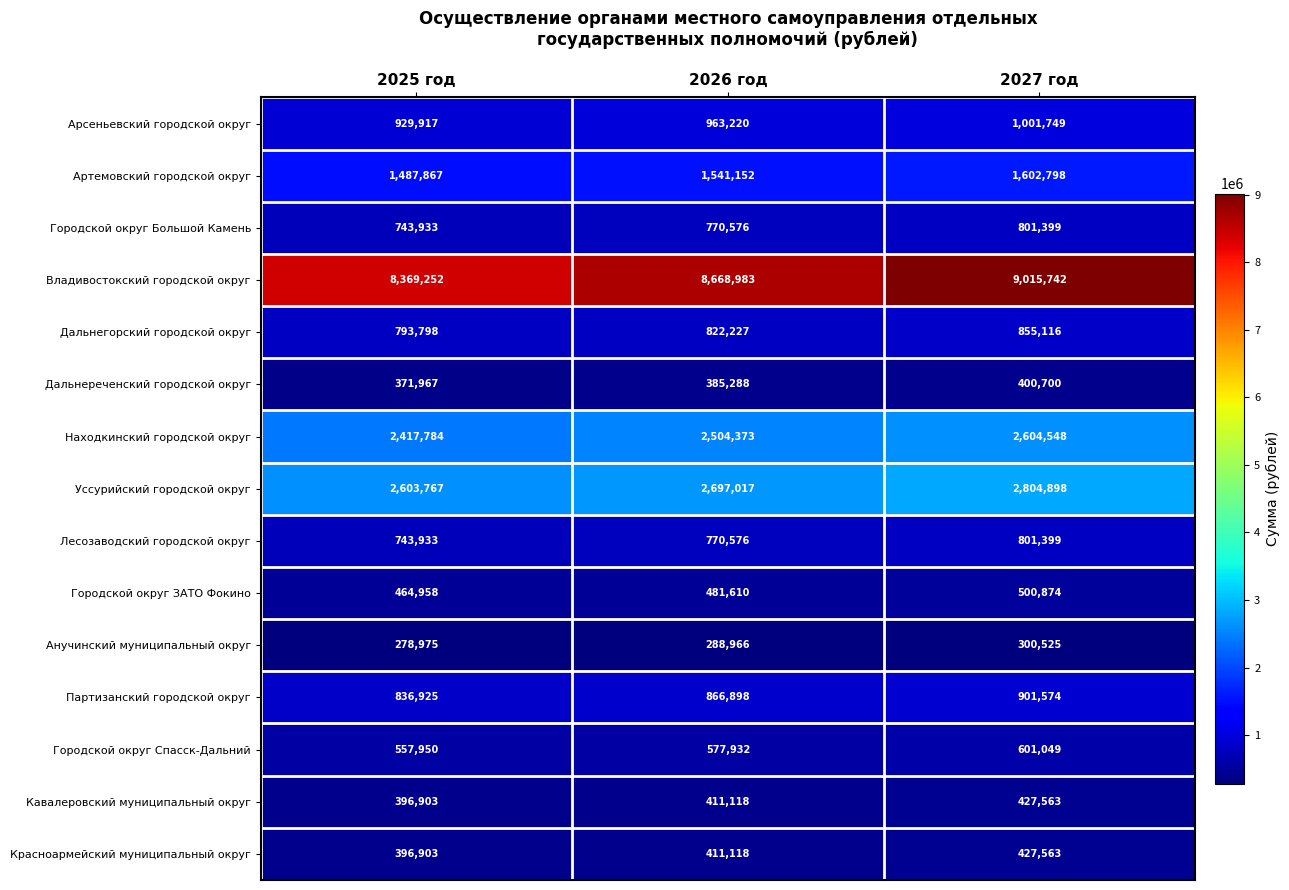

Which series has the widest spread of values?

Владивостокский городской округ